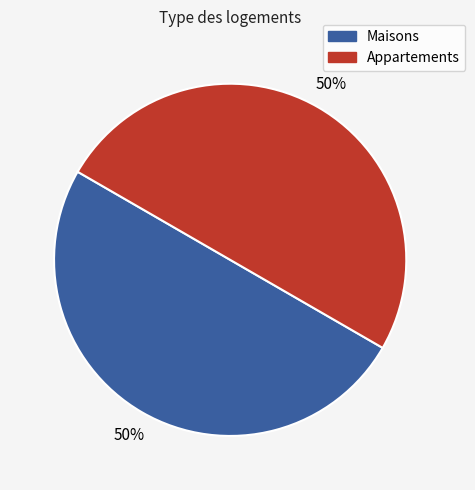

To the nearest percent, what is the average slice percentage?

50%